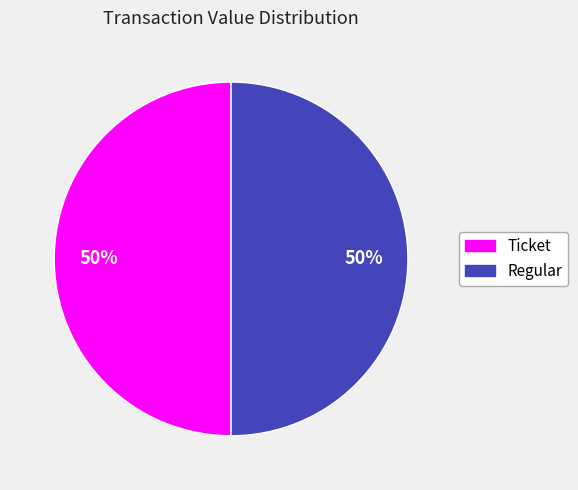

How many segments does this pie chart have?

2